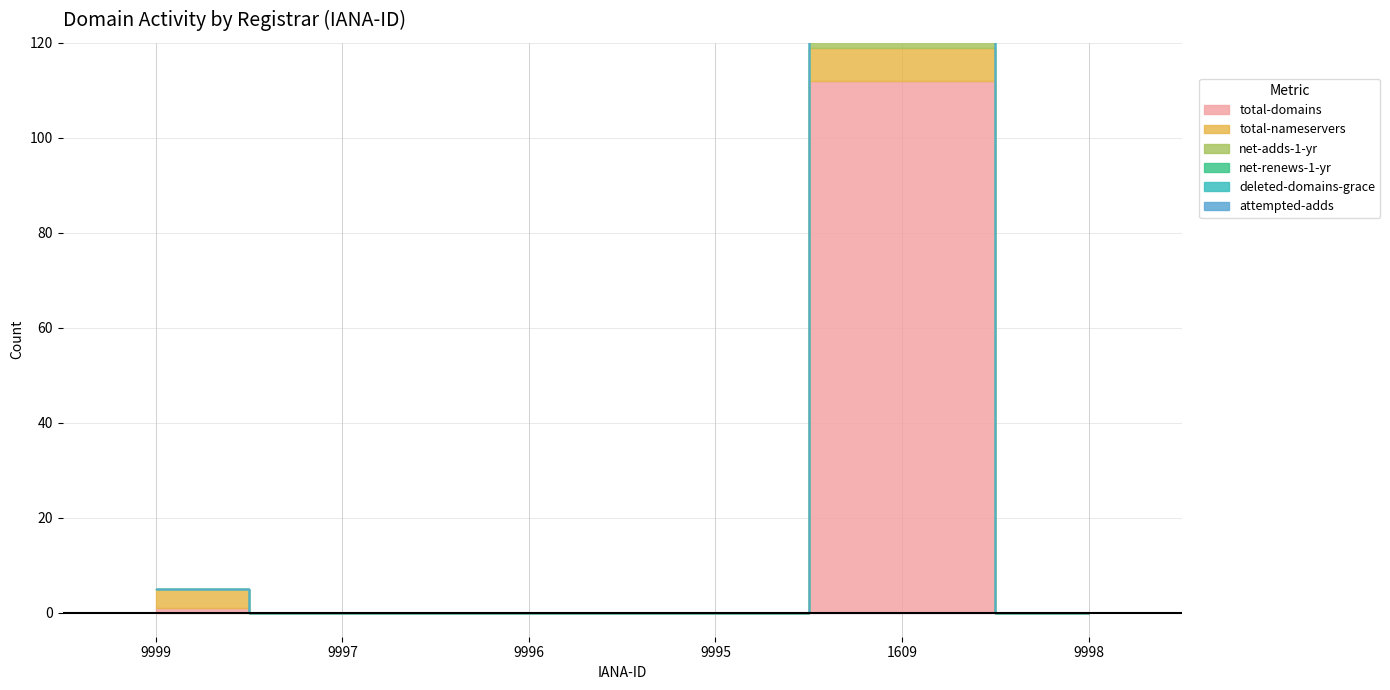

How many interior local peaks does the net-adds-1-yr series have?

1